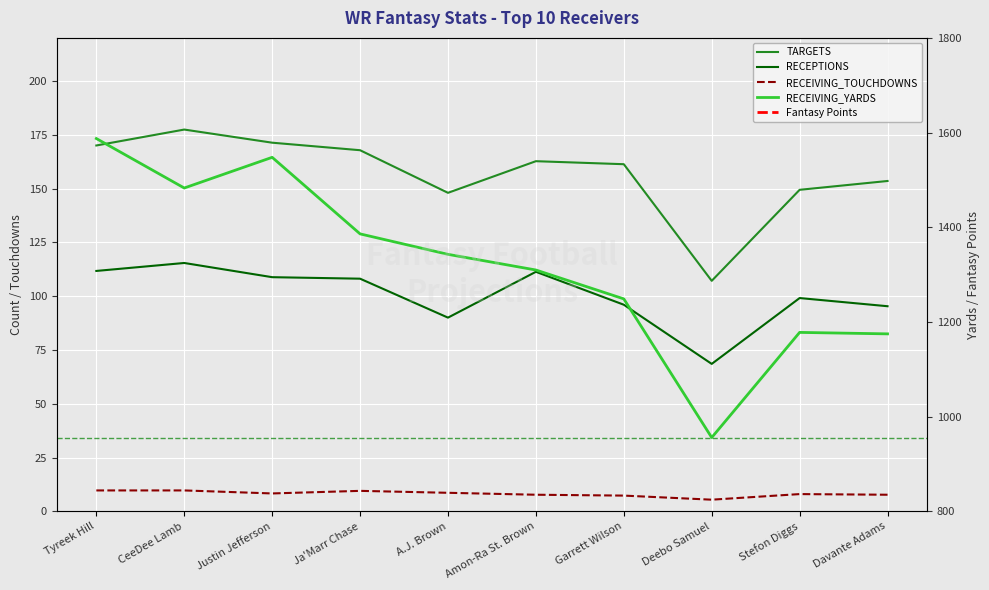

What is the value of the RECEPTIONS point at the 9th from the left?

99.1